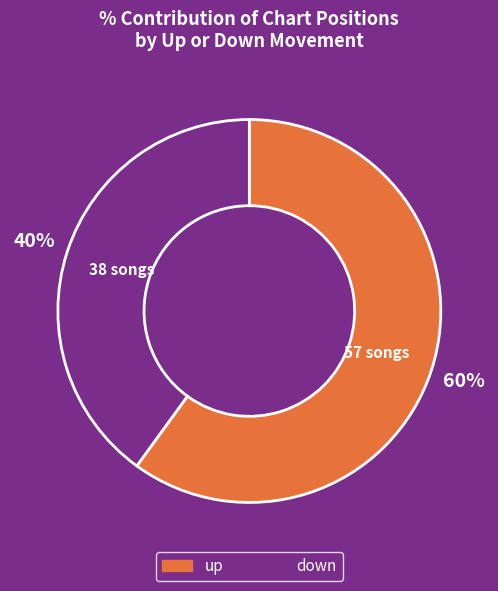

To the nearest percent, what portion does down represent?

40%